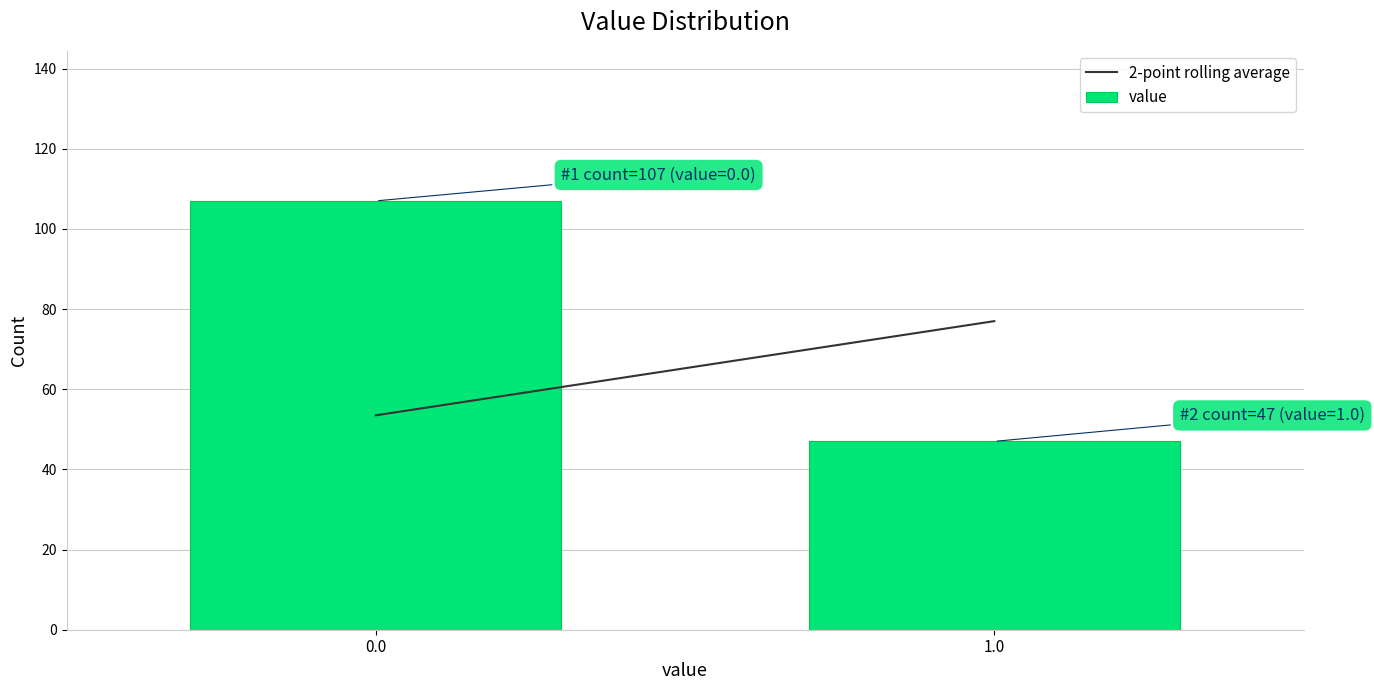

Reading left to right, transcribe all the data shown in this chart.

107	47